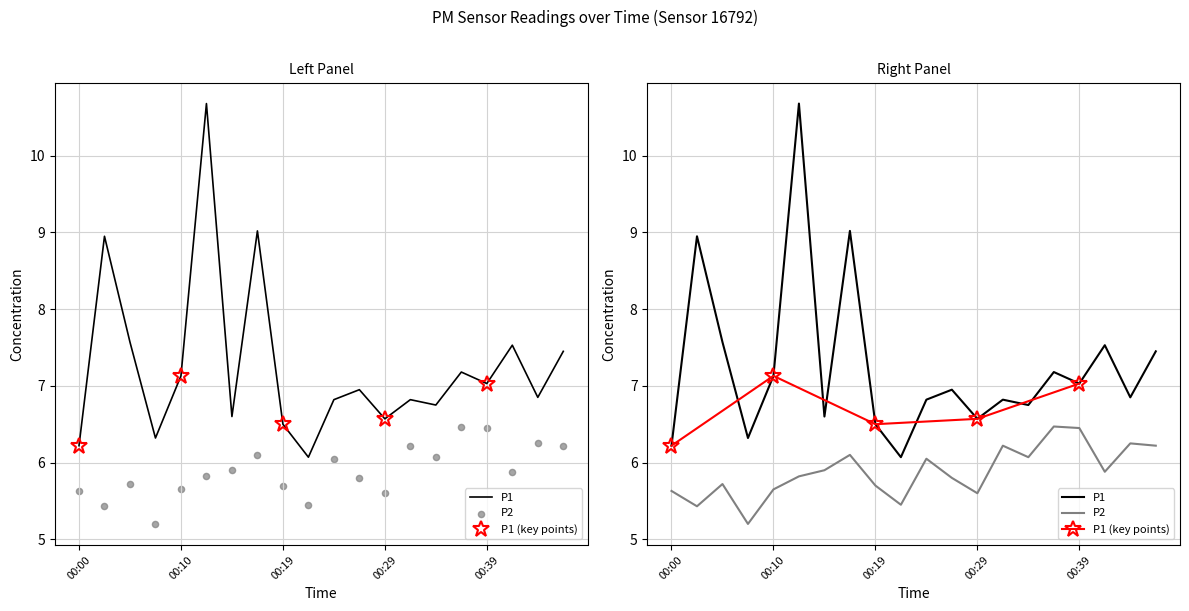

Is the value of P1 at 00:41 greater than the value of P2 at 00:34?

Yes